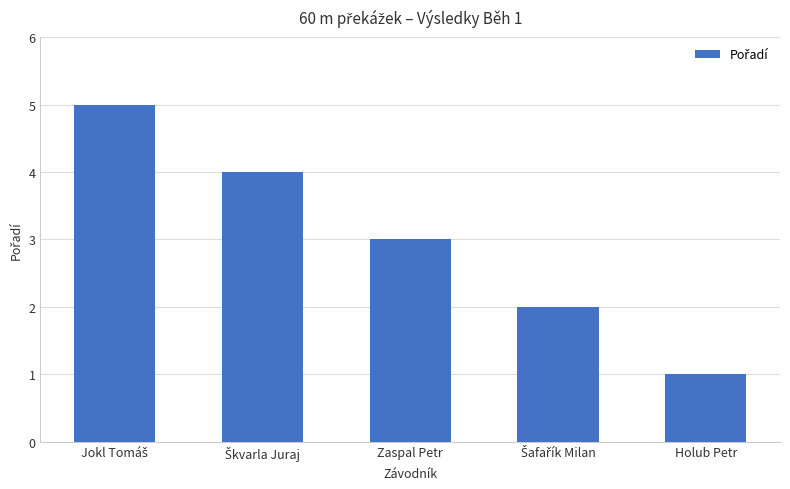

What is the change in value from Zaspal Petr to Holub Petr?

-2